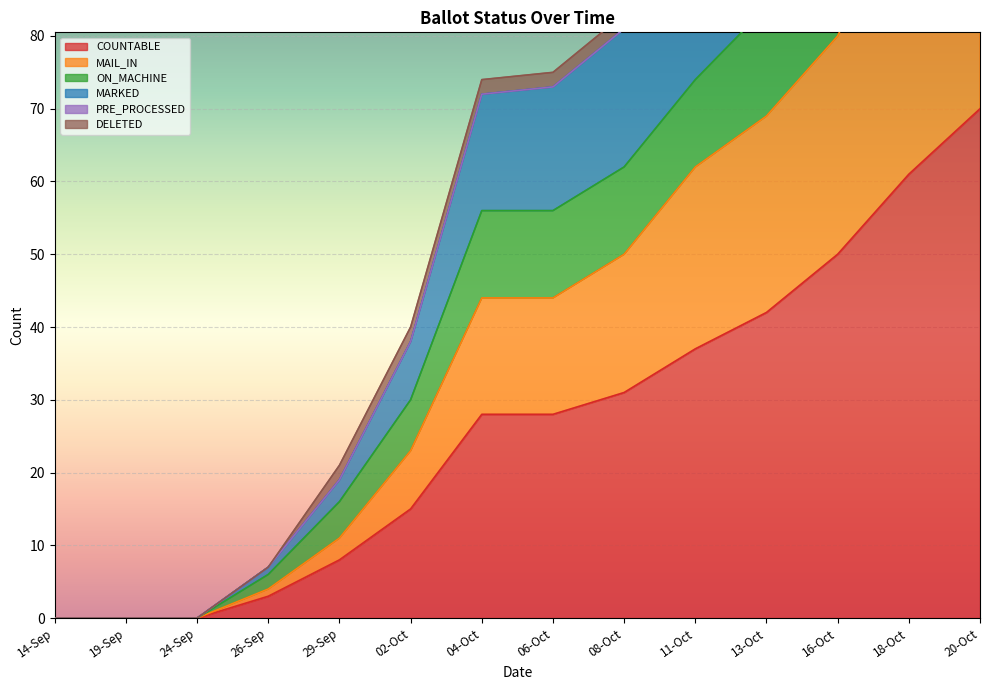

Which category has the highest value in the ON_MACHINE series?

20-Oct